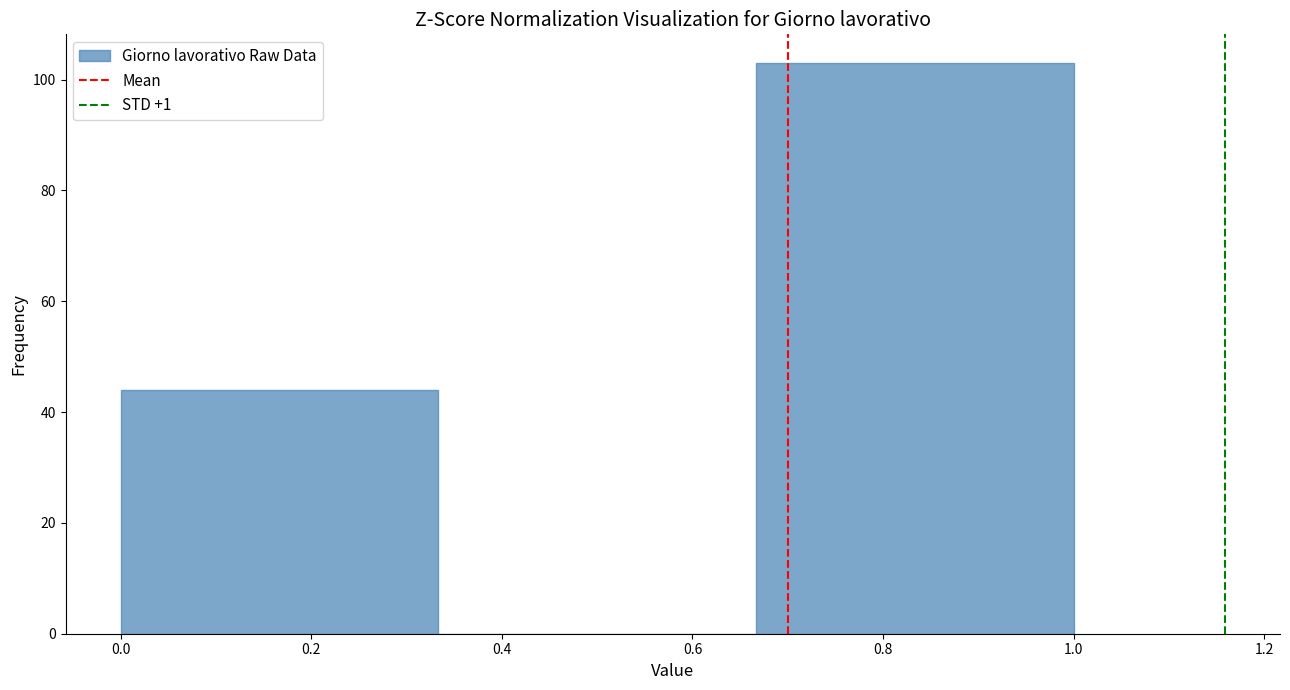

How tall is the bar that spans 0.00 to 0.34 on the x-axis? Neither the bar edges nor the heights are printed on the chart, so give them approximately, as read against the axes.

44